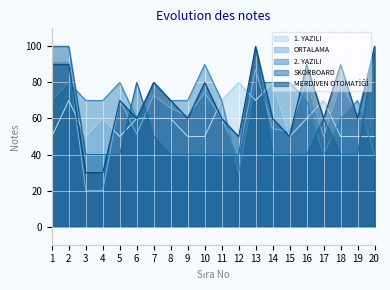

What is the sum of the SKORBOARD values at 15 and 9?

80.0